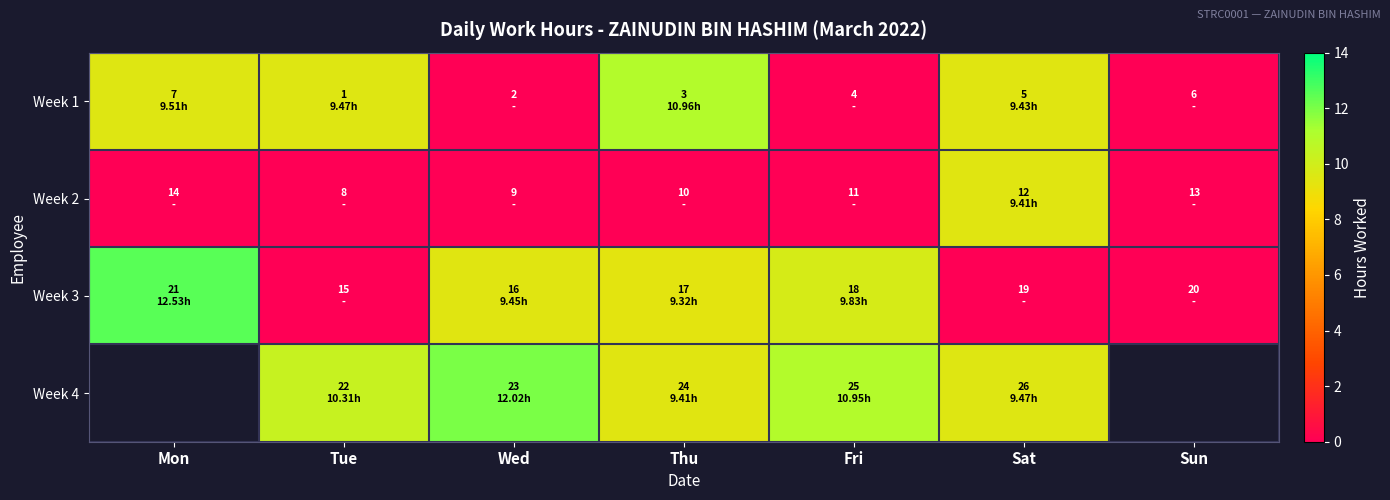

True or false: Week 4 has a value of 9.4 at Thu.

True